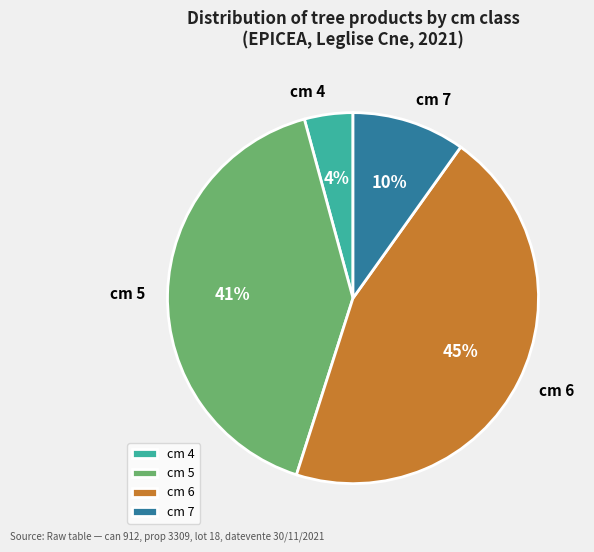

What percentage is the cm 5 slice, to the nearest percent?

41%